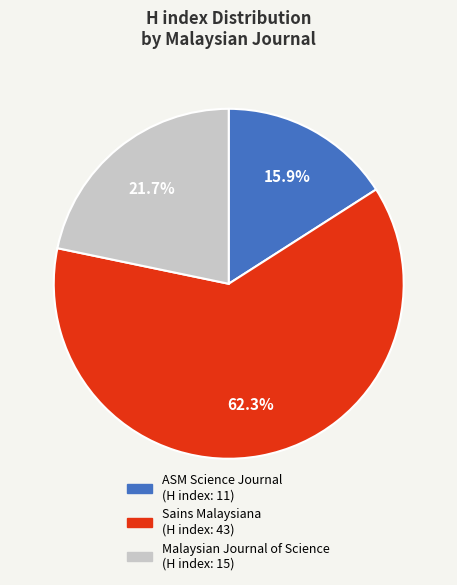

What is the smallest slice in the pie chart?

ASM Science Journal